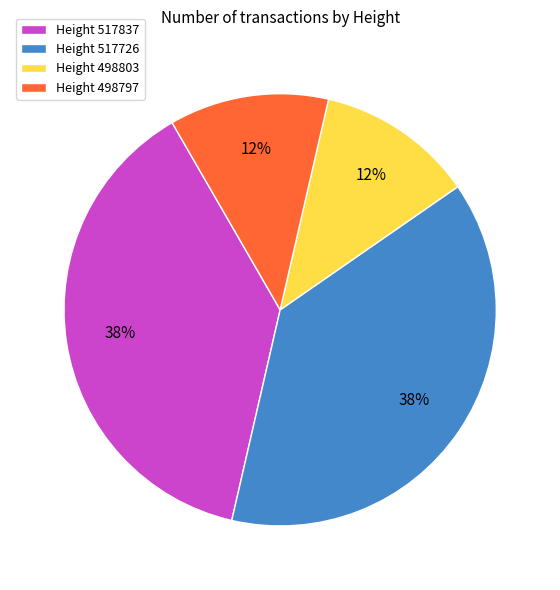

Which has a higher value, Height 517726 or Height 498797?

Height 517726